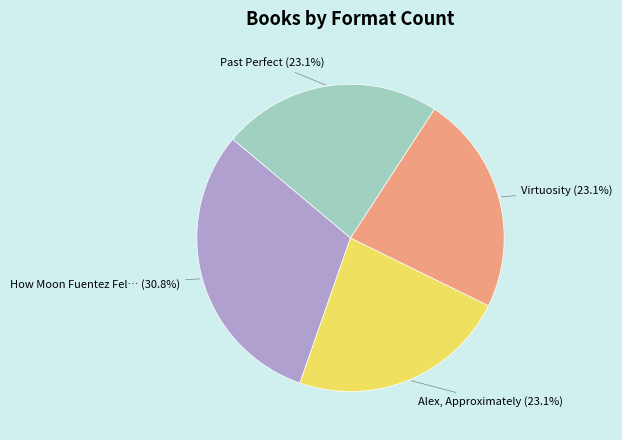

Does any single category account for the majority?

No